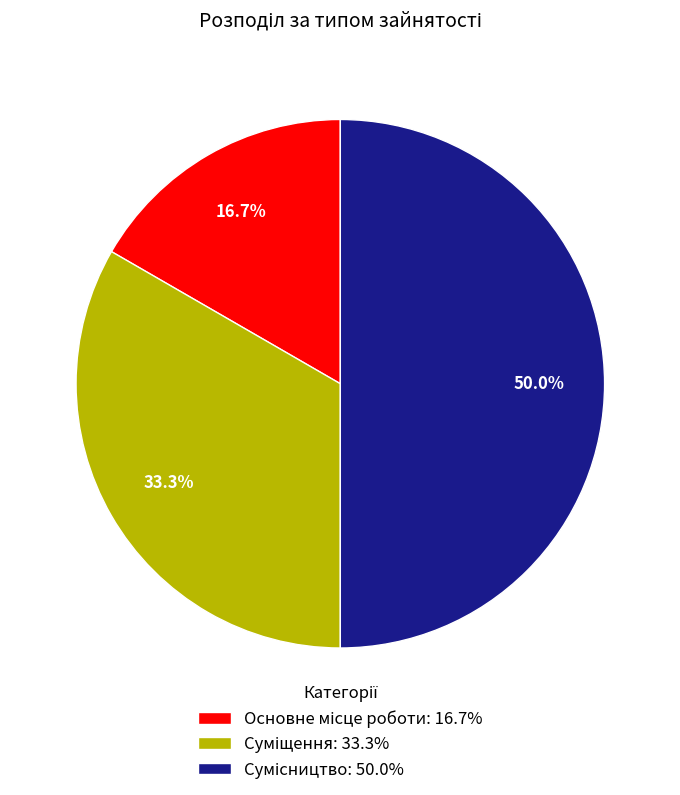

What is the change in value from Основне місце роботи to Сумісництво?

+2